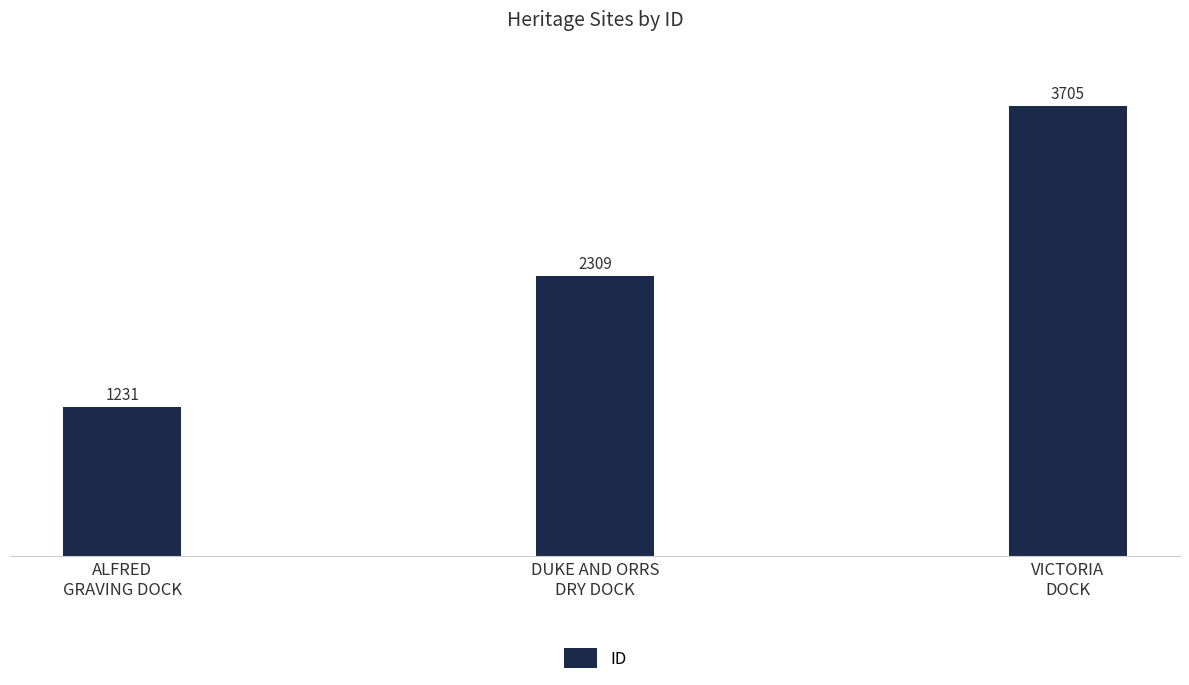

The value at DUKE AND ORRS
DRY DOCK is 2309. True or false?

True